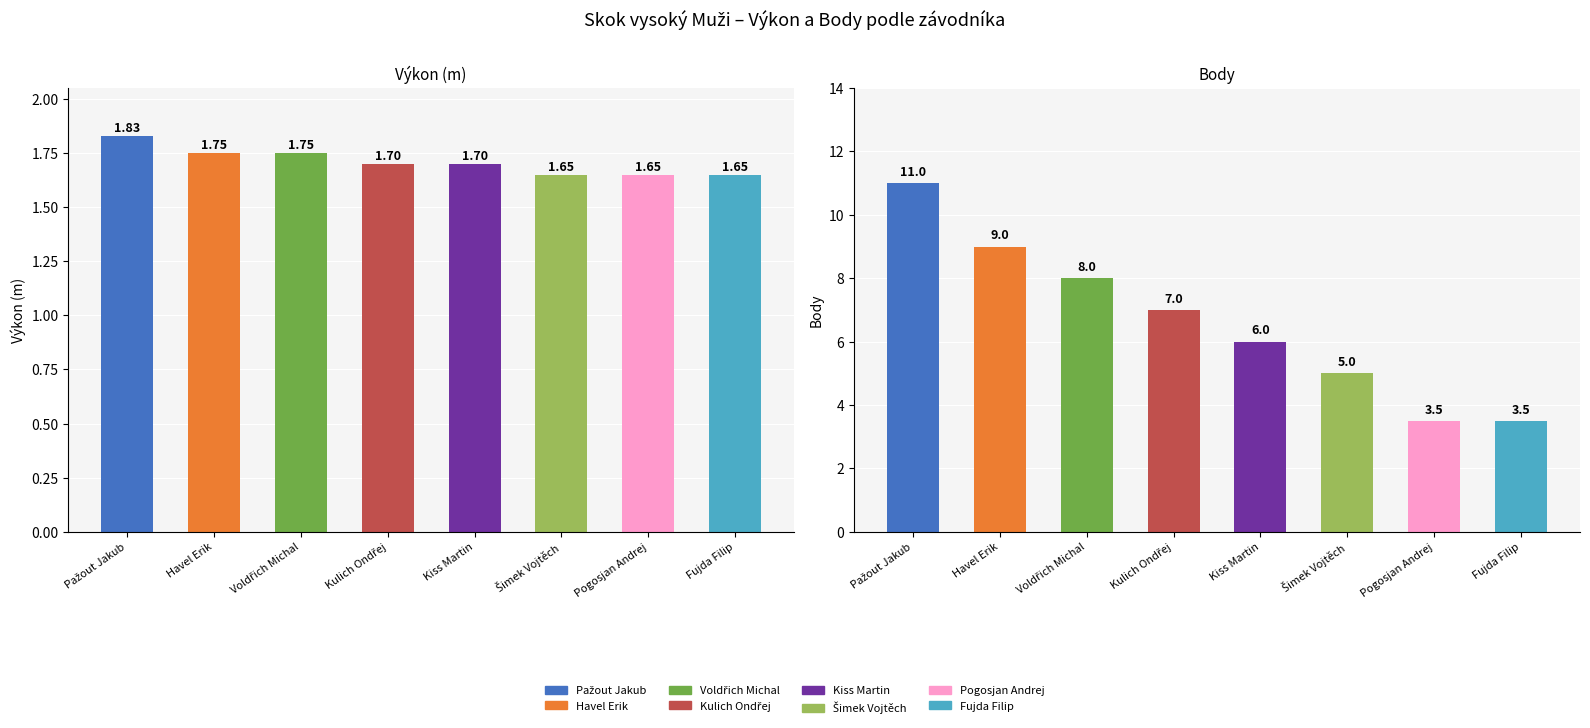

List the series in order of their overall mean, lowest first.

Výkon, Body